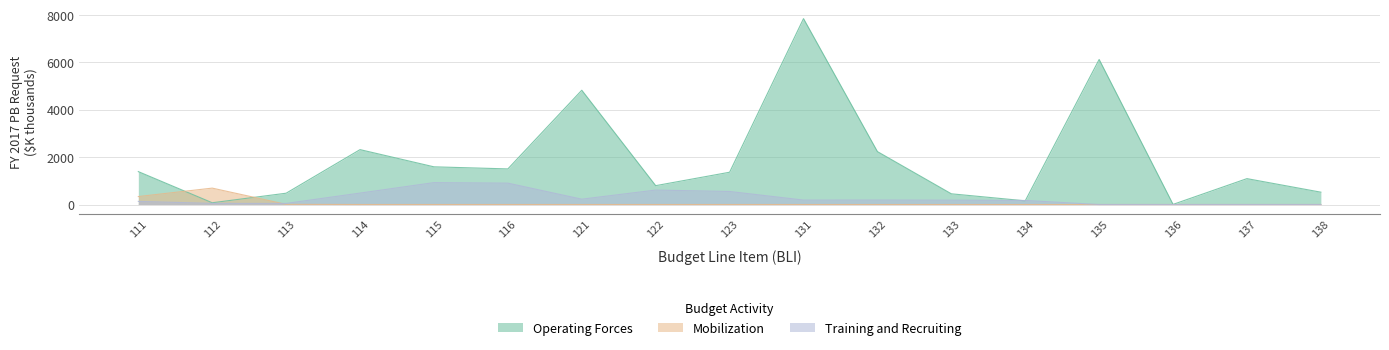

What is the value of the Mobilization point at the 2nd from the left?

692.6